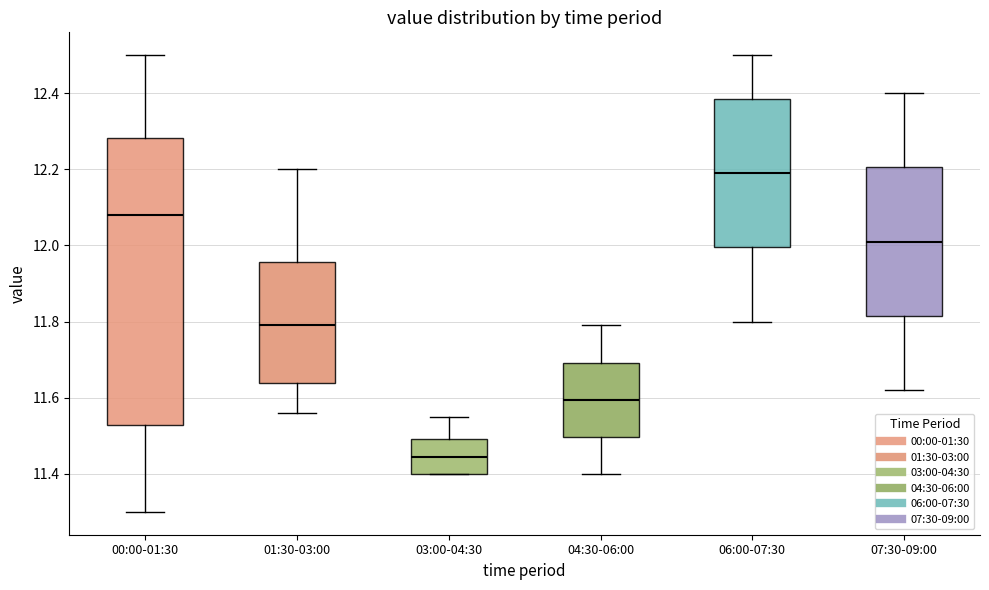

Which box's median line is the highest?

06:00-07:30